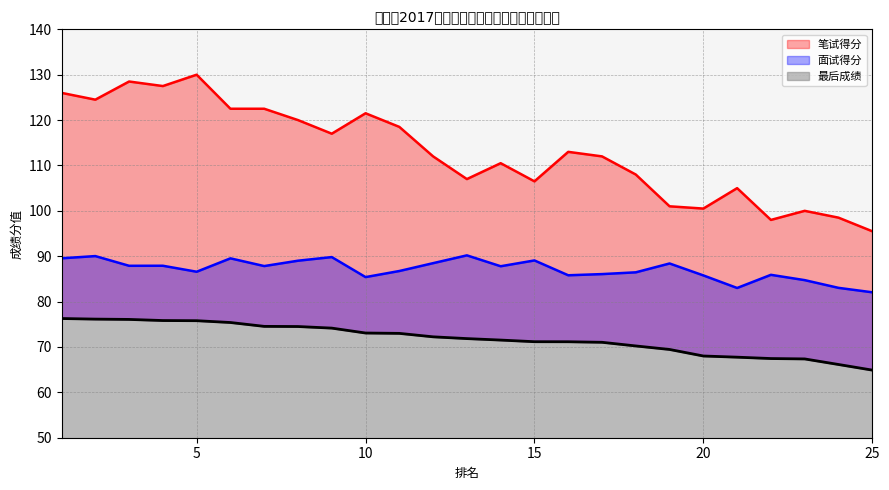

Which series has the largest total across all categories?

笔试得分